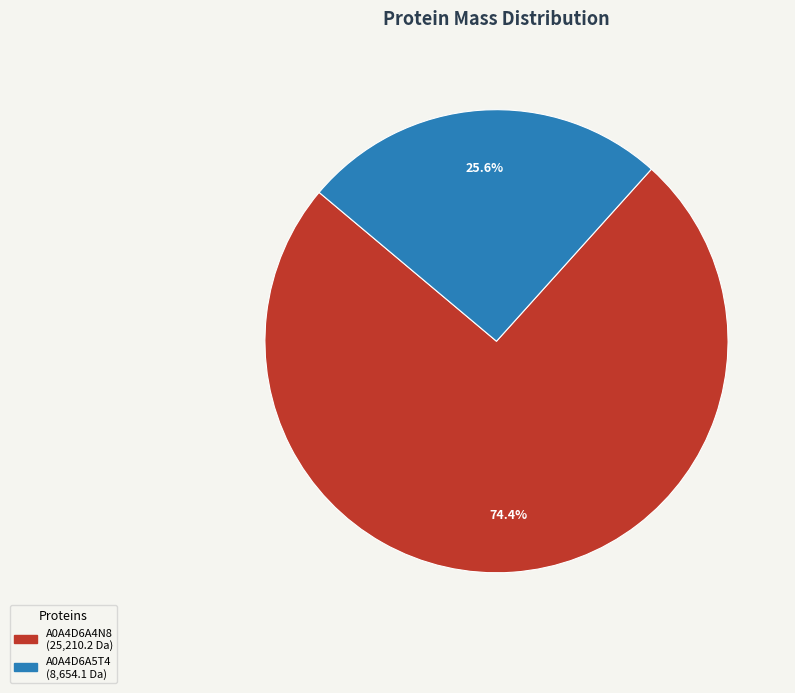

What percentage is the A0A4D6A4N8 slice, to the nearest percent?

74%